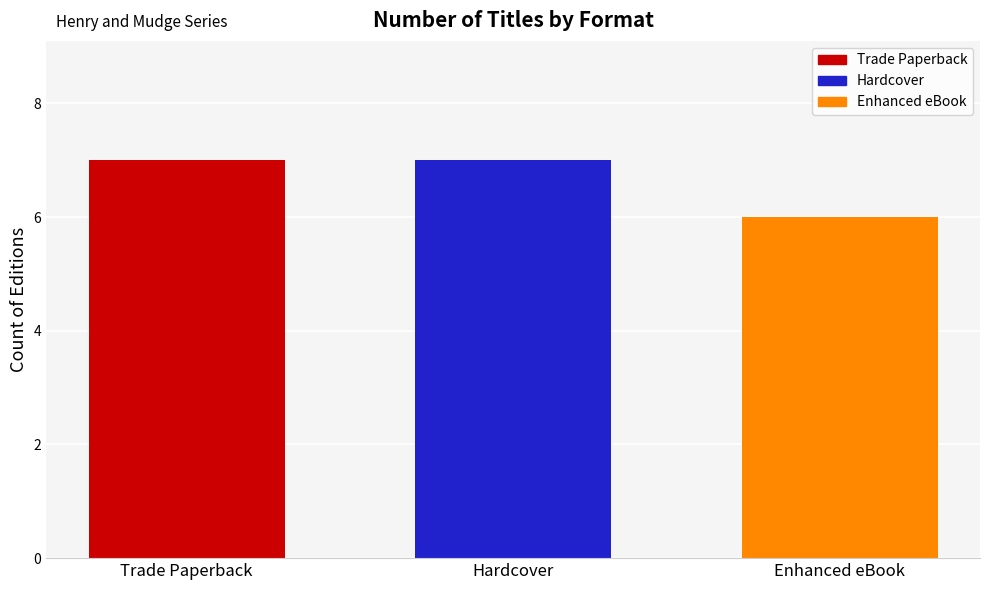

Reading right to left, what are all the values shown in this chart?

6	7	7